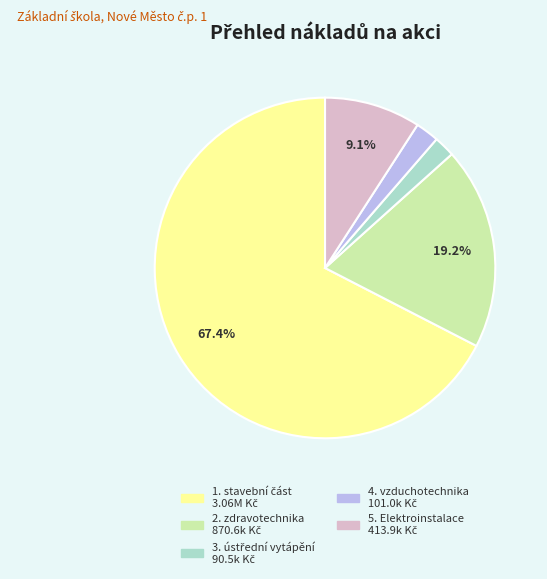

Approximately how many times larger is the value at 5. Elektroinstalace compared to 2. zdravotechnika?

0.5